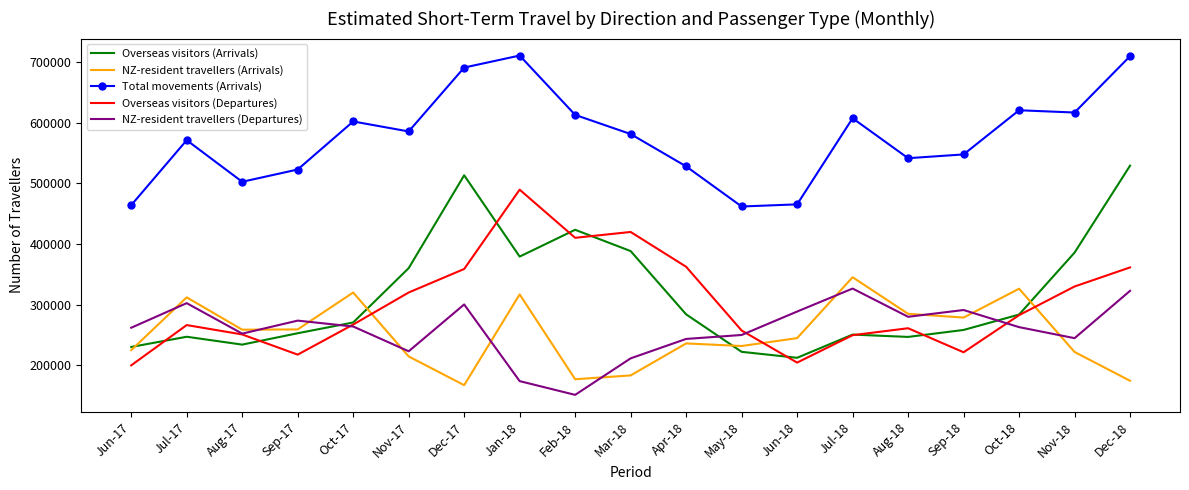

Which series has the largest total across all categories?

Total movements (Arrivals)